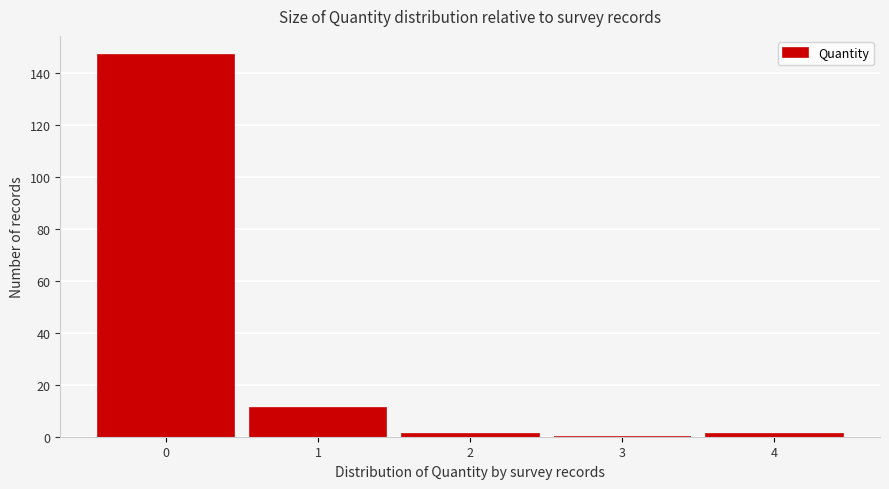

Reading right to left, what are all the values shown in this chart?

4=1	3=0	2=1	1=11	0=147